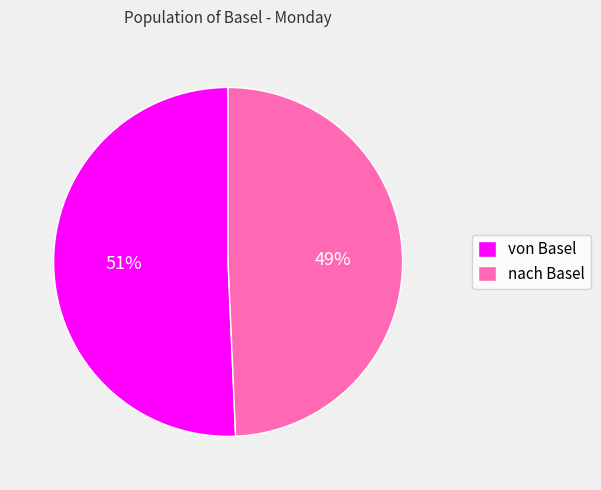

The nach Basel slice represents 49% of the pie. True or false?

True